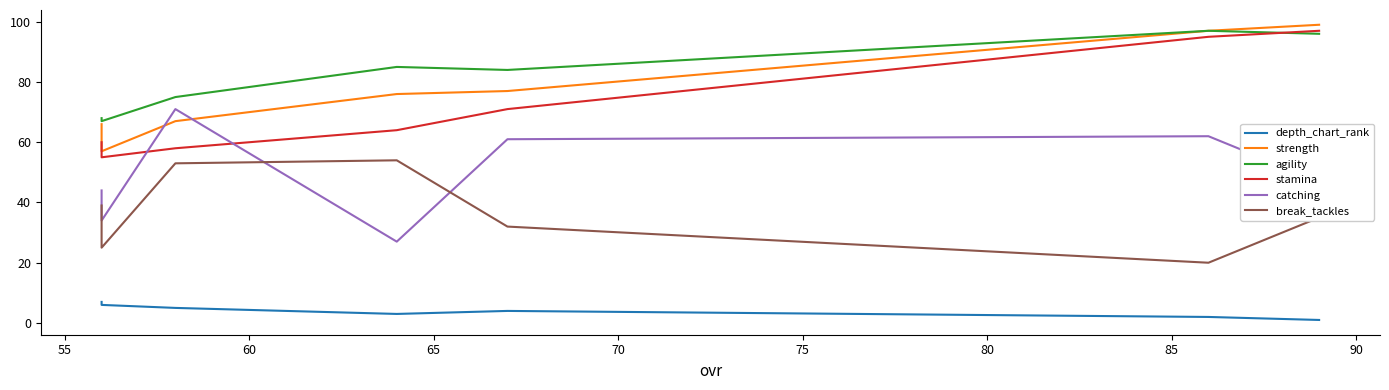

True or false: stamina has more than 0 points higher than both neighbors.

False